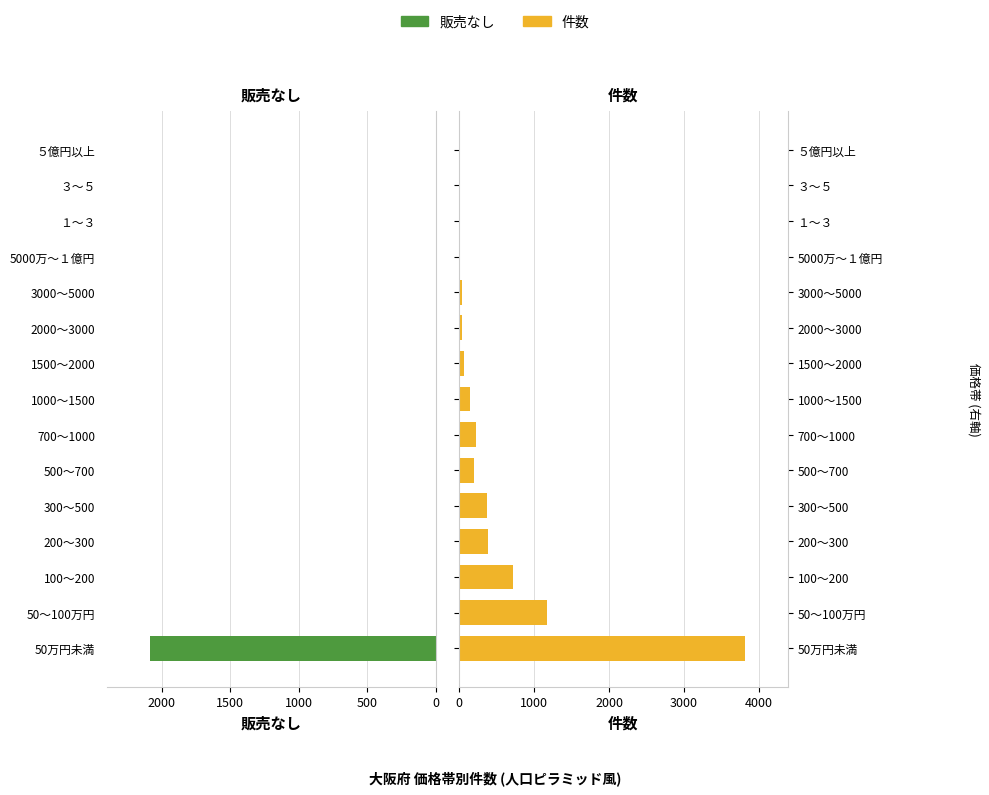

What is the approximate value of 件数 at 3000～5000?

32